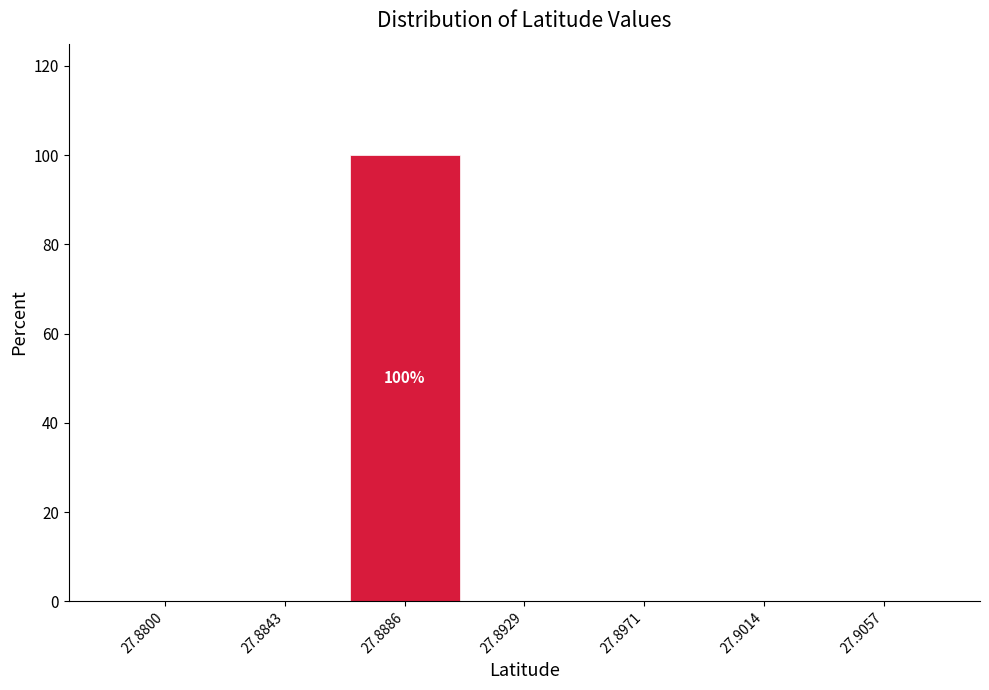

Reading right to left, list all the values displayed in this chart.

27.9057=0	27.9014=0	27.8971=0	27.8929=0	27.8886=100	27.8843=0	27.8800=0